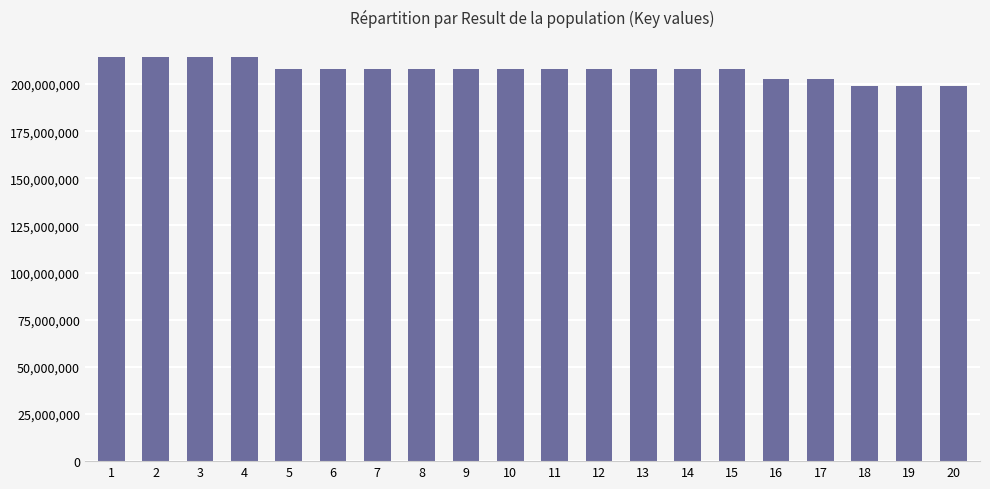

What is the difference between the maximum and minimum values?

15457855